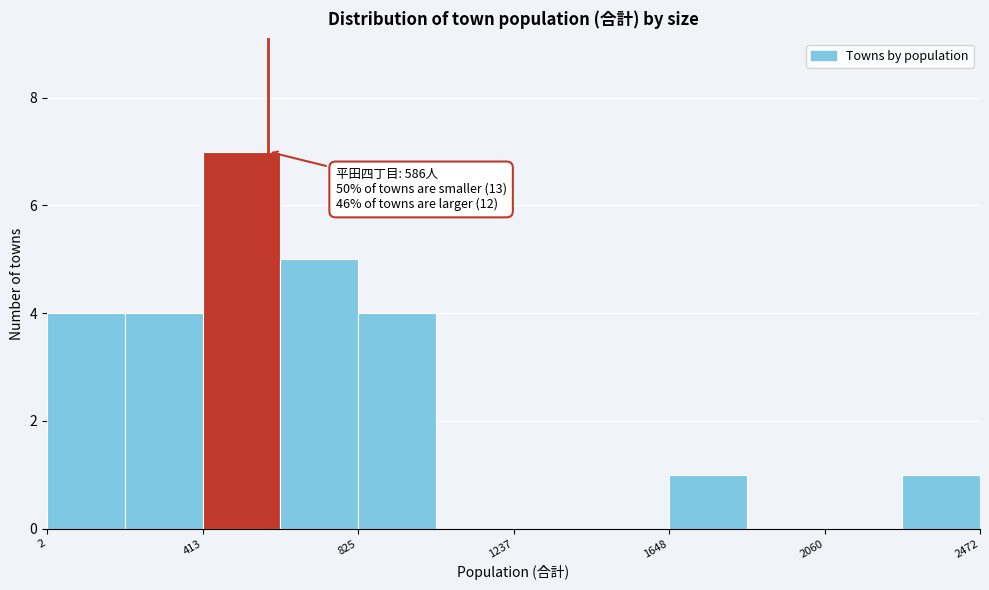

Which range on the x-axis has the tallest bar?

400 to 600